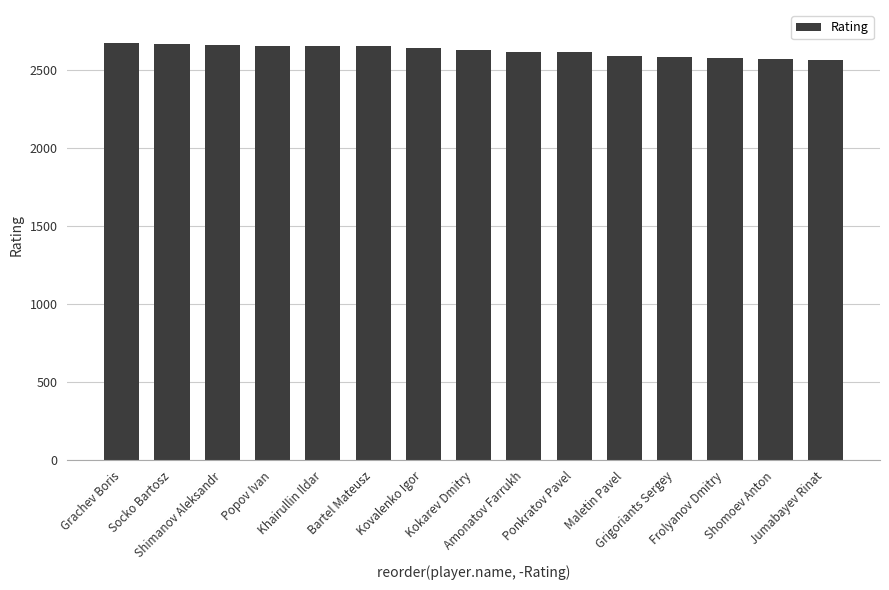

What is the smallest value displayed?

2564